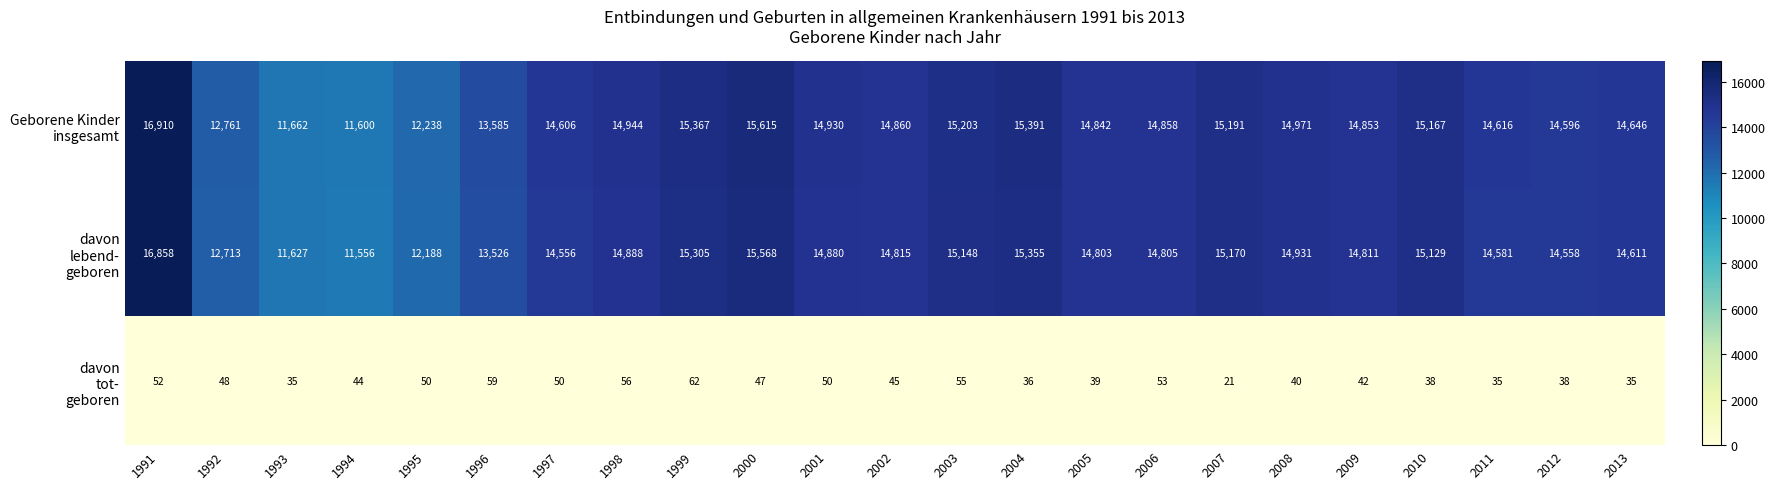

At which category is the sum across all series the highest?

1991